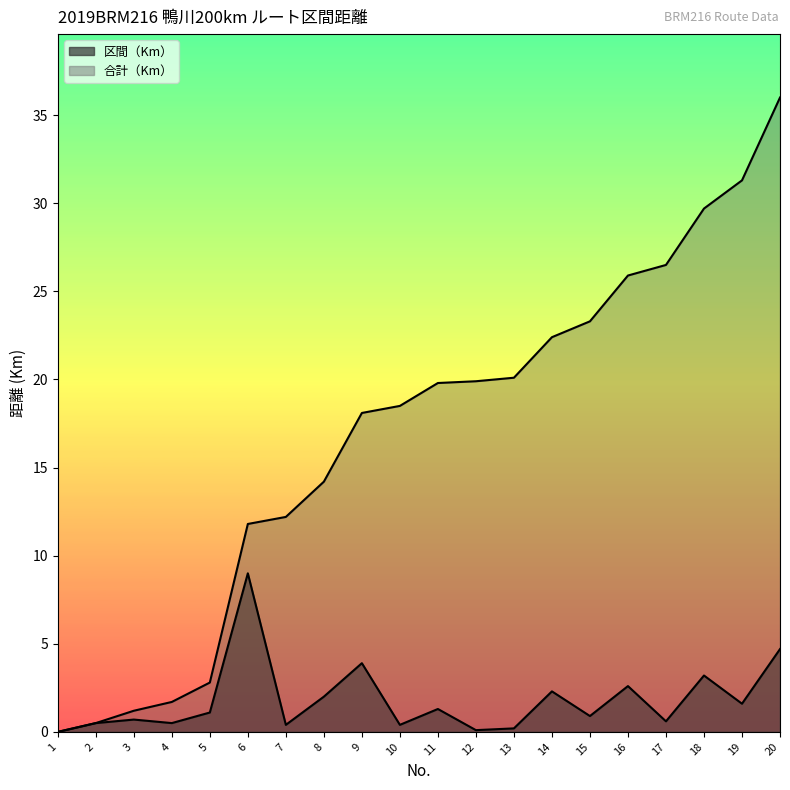

Which category has the highest value across all series?

20